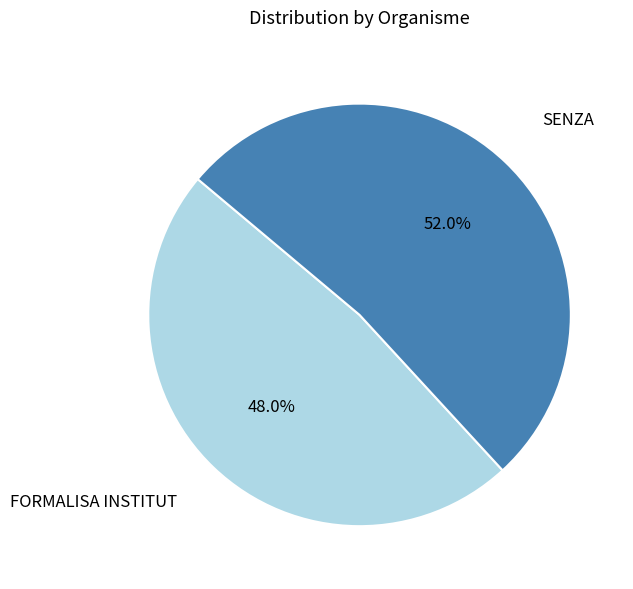

Is the sum of SENZA and FORMALISA INSTITUT greater than half?

Yes